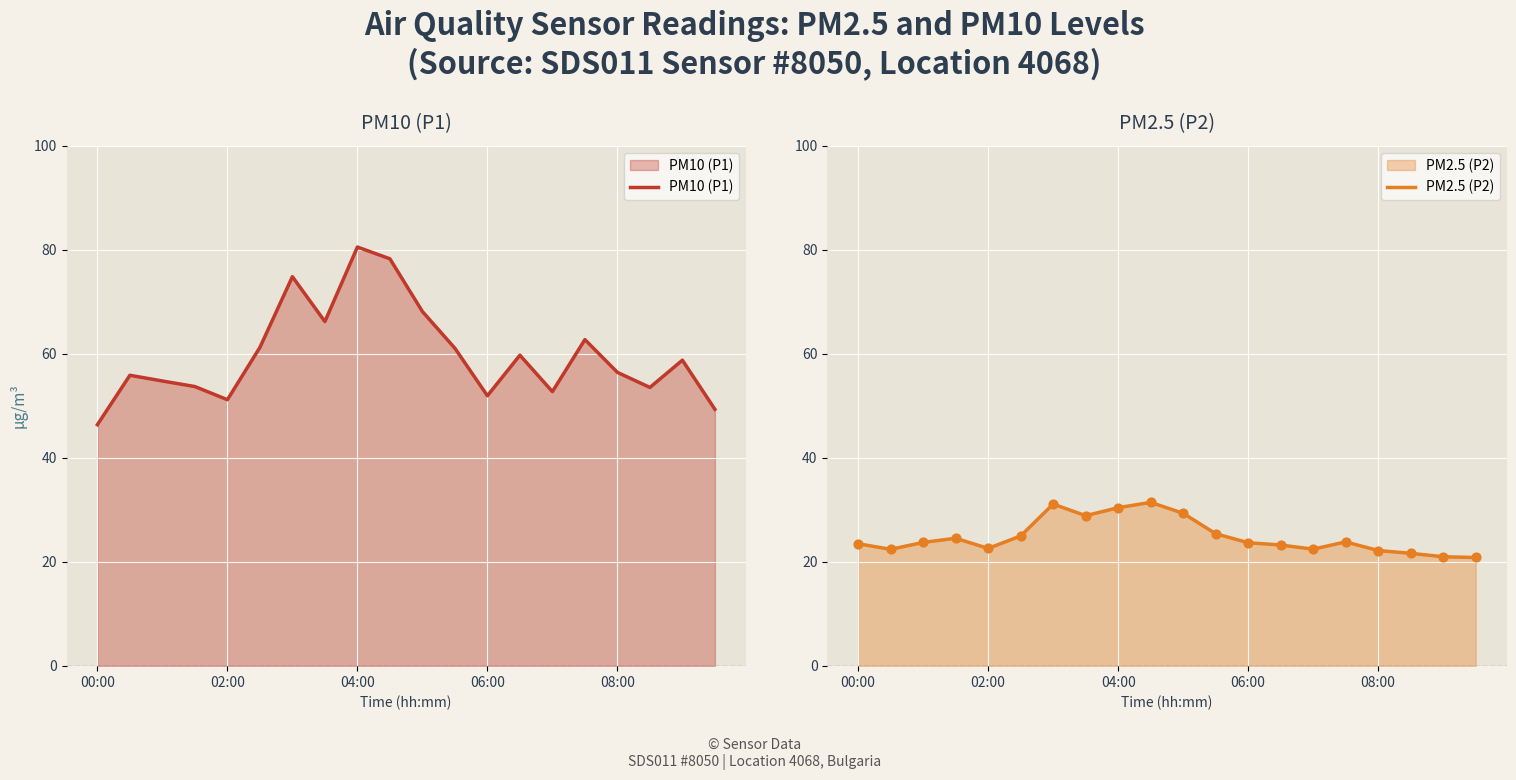

Which series has the widest spread of Y values?

PM10 (P1)